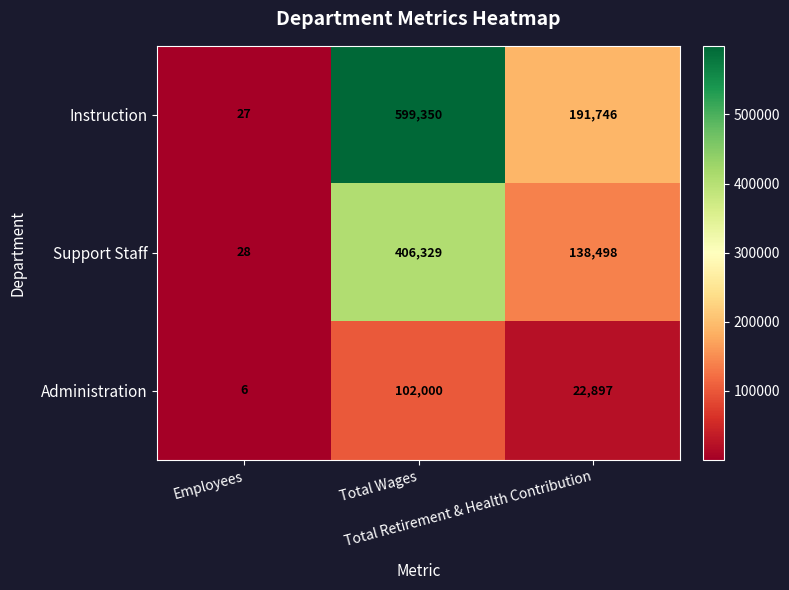

What is the difference between the maximum and minimum values in the Instruction series?

599323